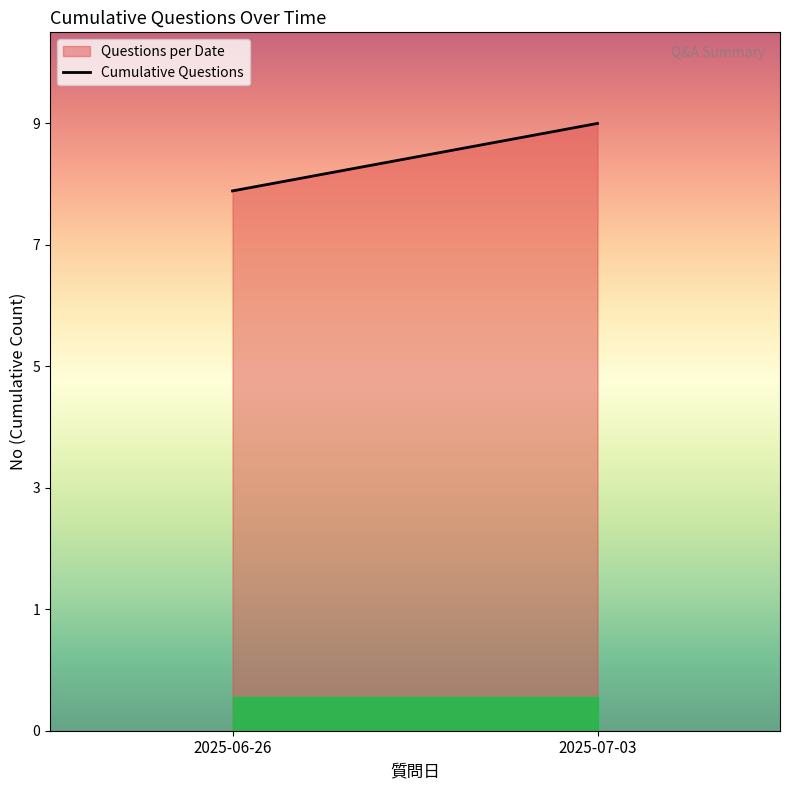

Which category has the highest value across all series?

2025-07-03